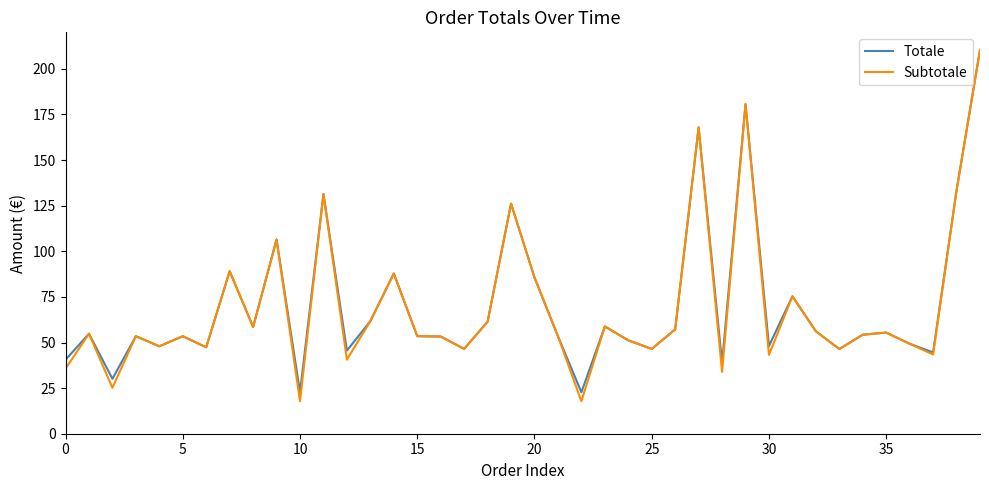

In Subtotale, how many points are lower than both neighbors (excluding endpoints)?

13